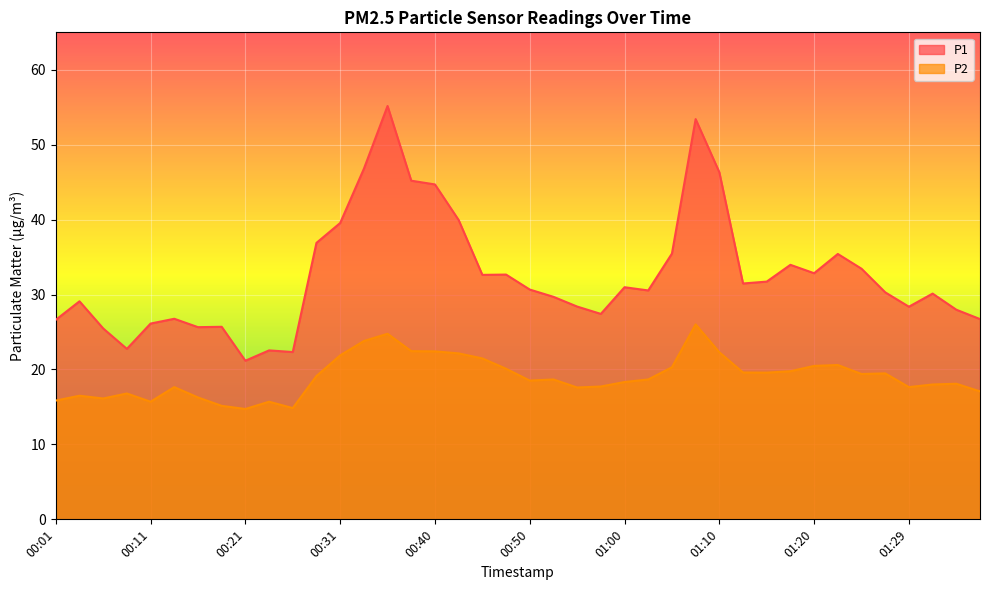

What position from the left is 01:10?

29